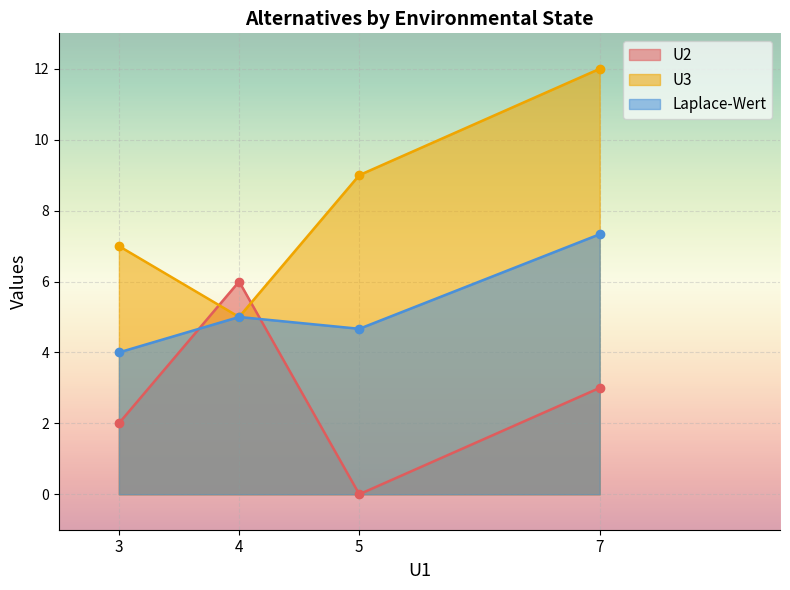

True or false: Laplace-Wert has a value of 3.0 at Alternative 2.

False